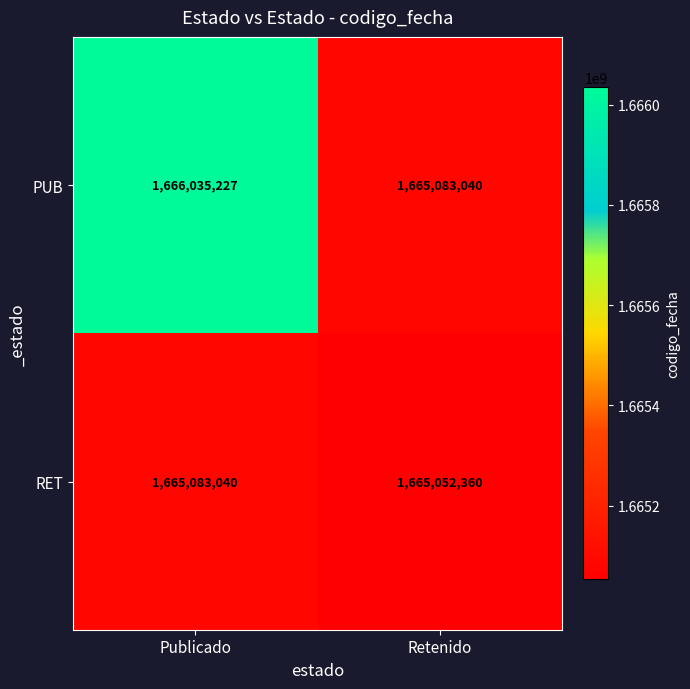

At which category does the chart reach its minimum across all series?

Retenido